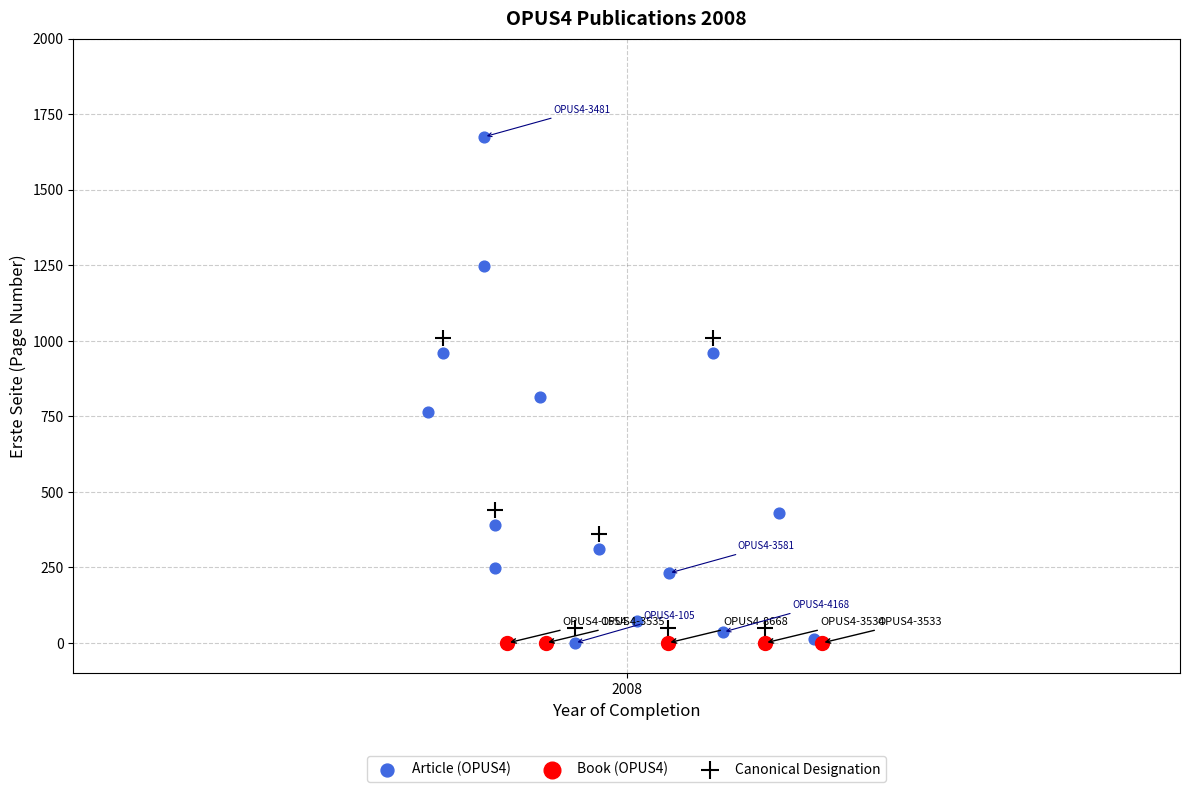

Which series reaches the maximum Y coordinate?

Article (OPUS4)